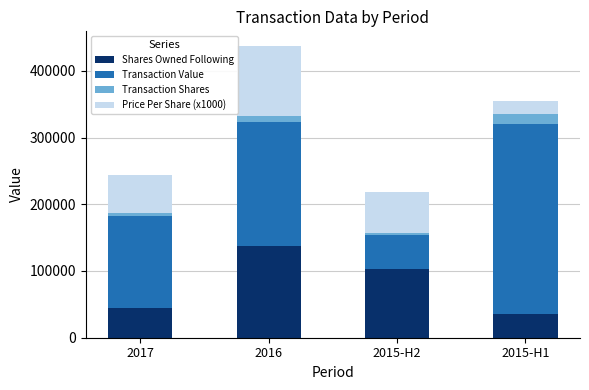

Where is Shares Owned Following nearest to the value 86840?

2015-H2